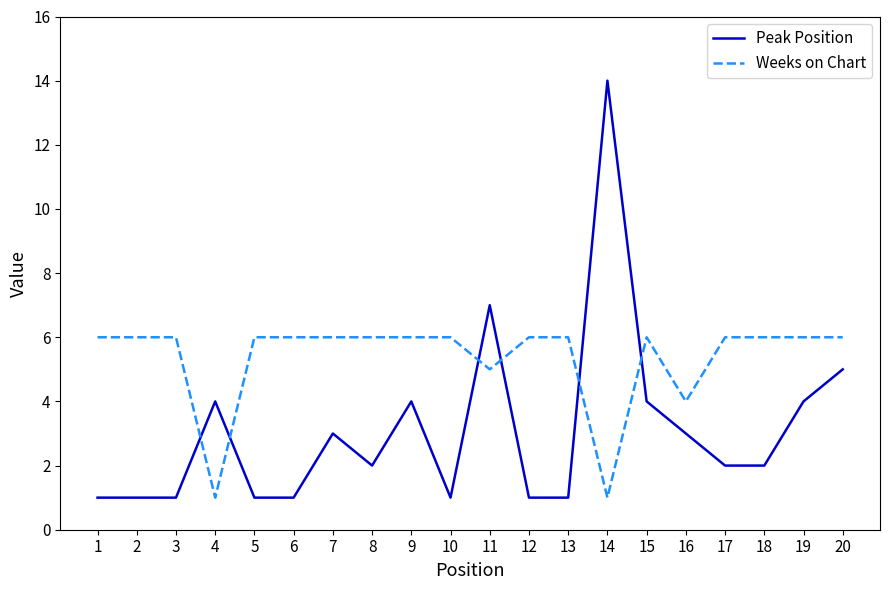

The value of Weeks on Chart at 16 is 4. True or false?

True